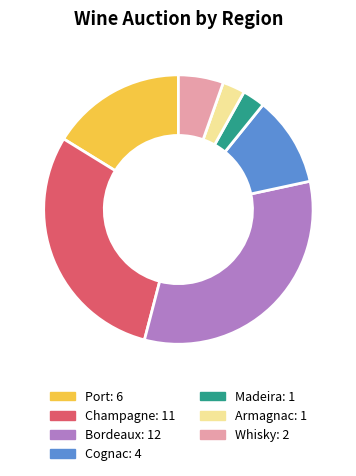

Does any single category account for the majority?

No